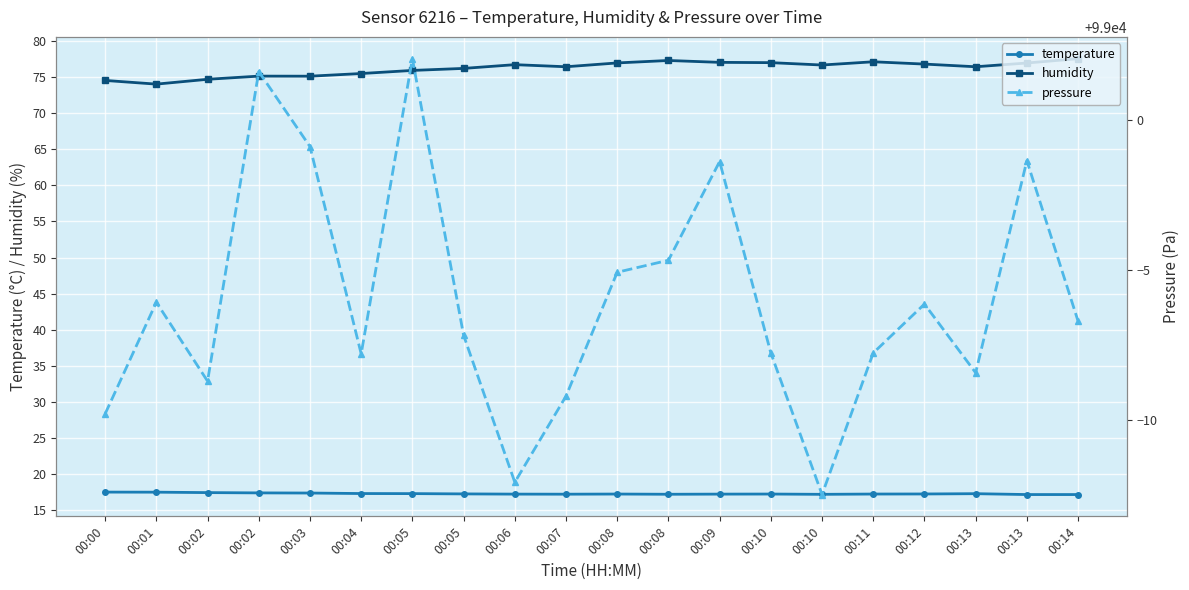

What is the total value across all series at 00:08?

99089.1